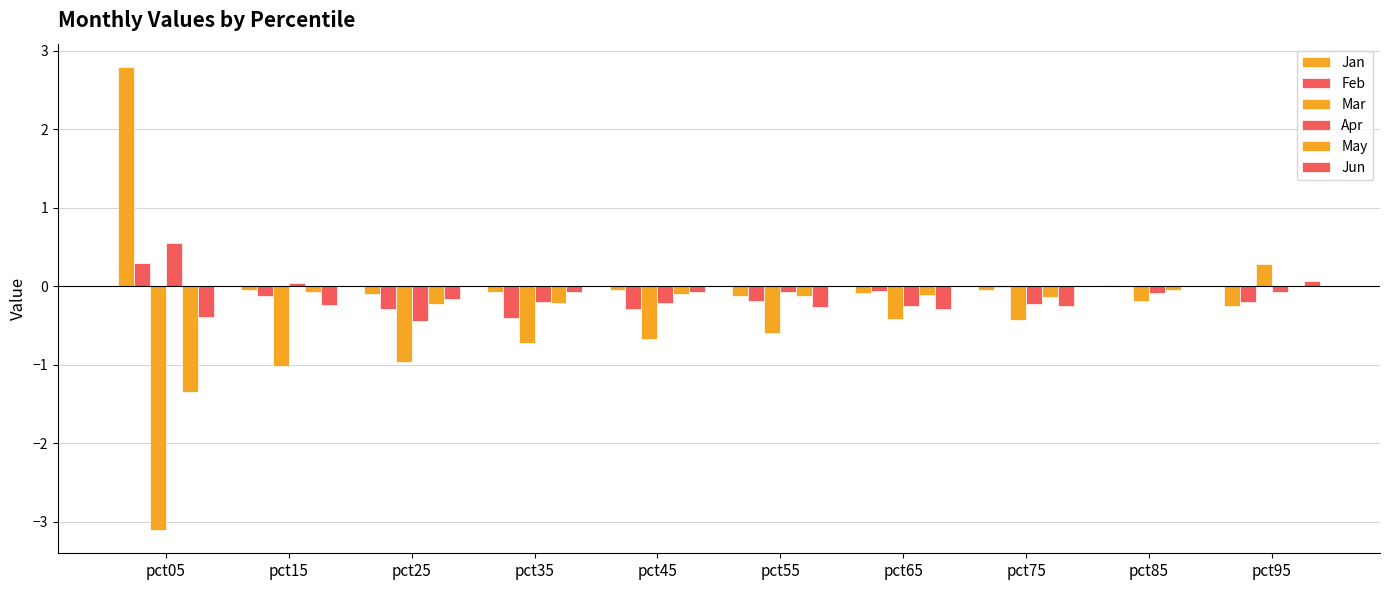

How many series are shown in this chart?

6